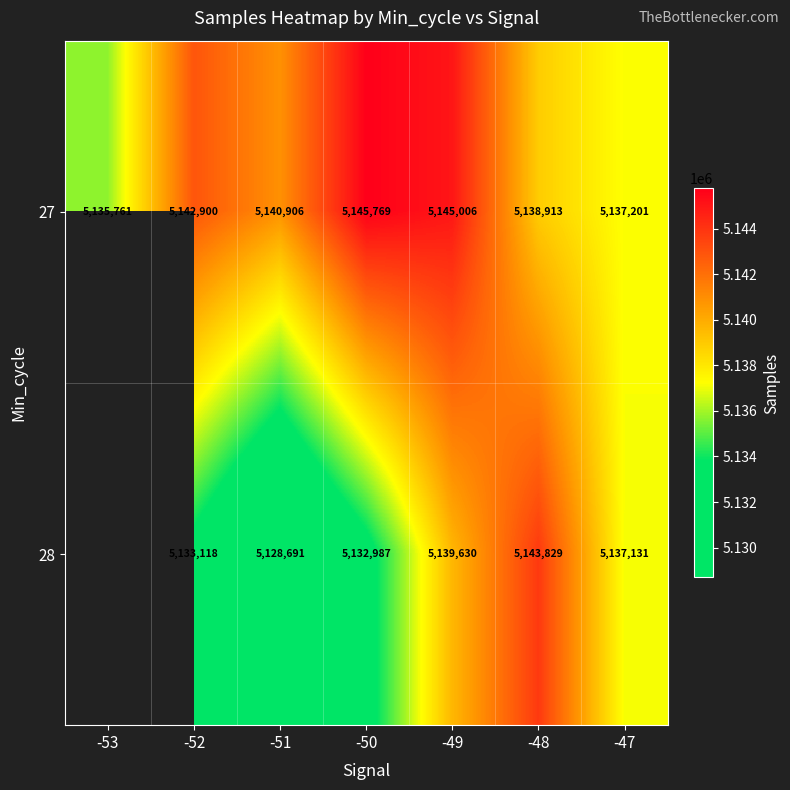

What is the total value across all series at -49?

10284636